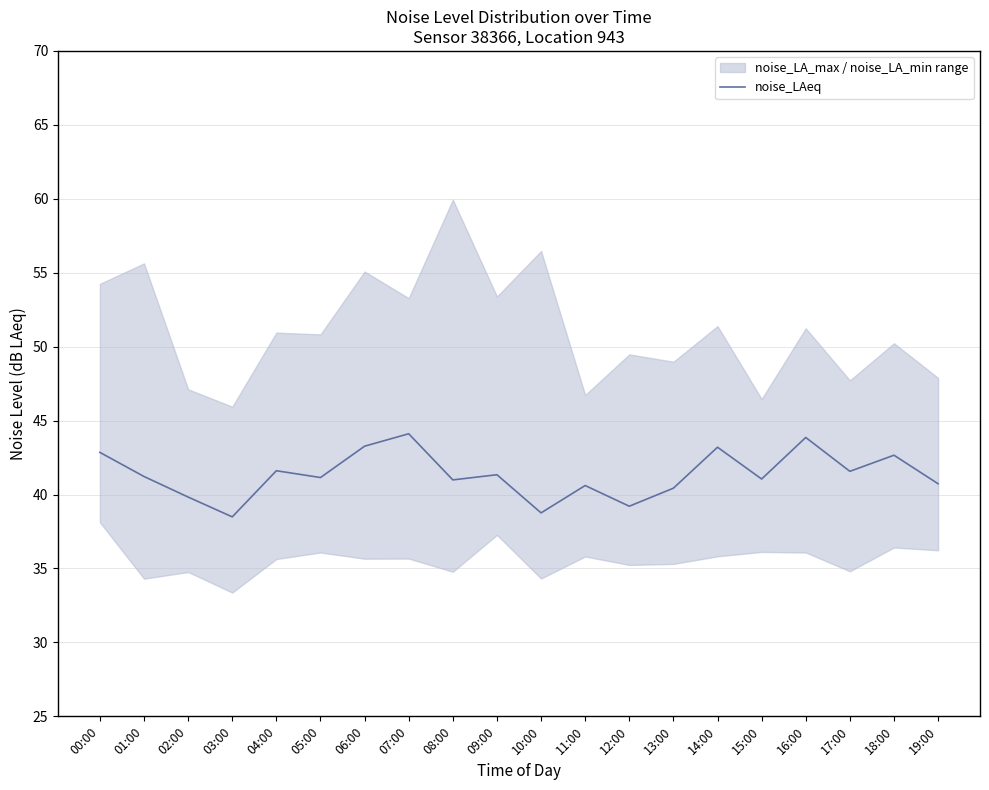

What is the sum of the values at 09:00 and 05:00?

82.5